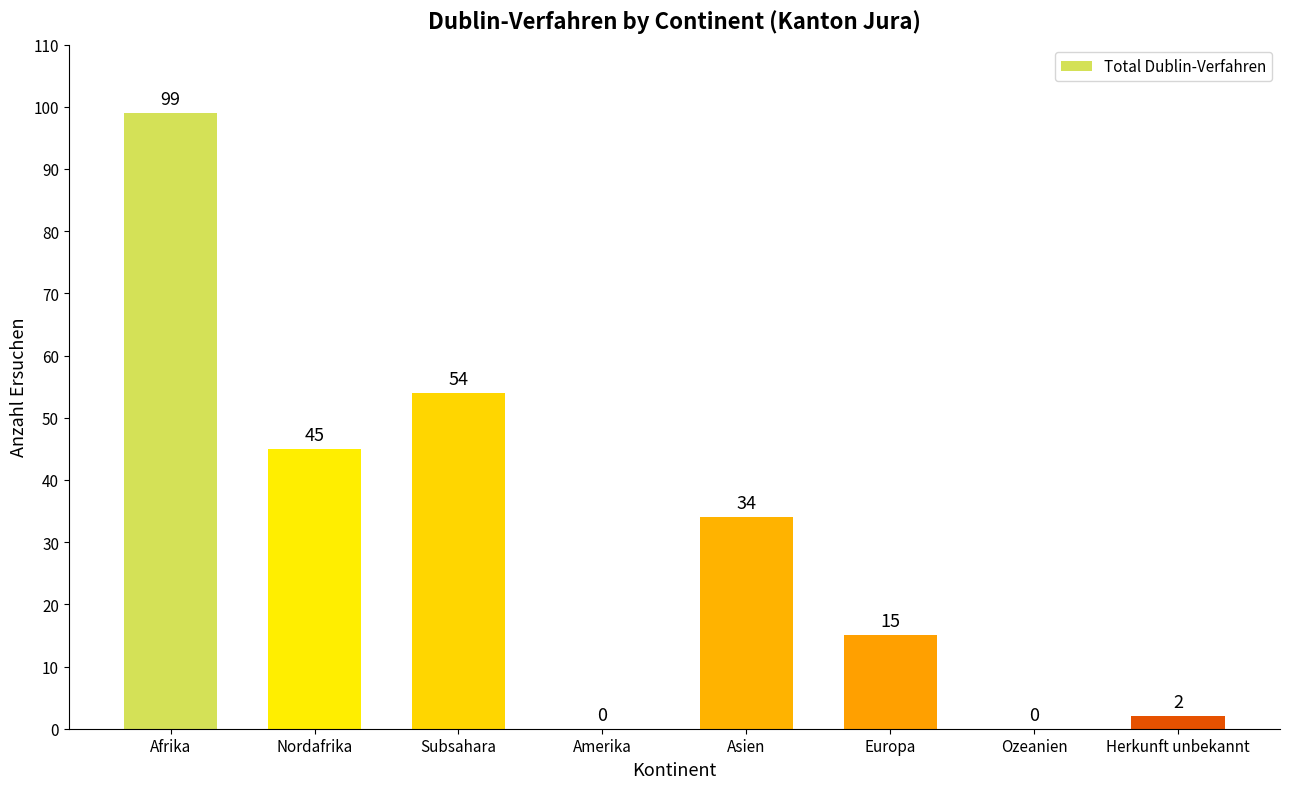

True or false: the data shows 99 at Afrika.

True